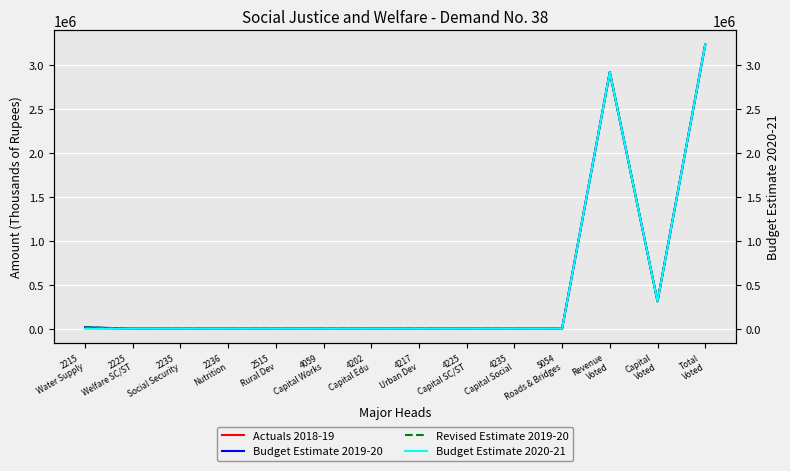

Is this an area chart (filled region under the line)?

No